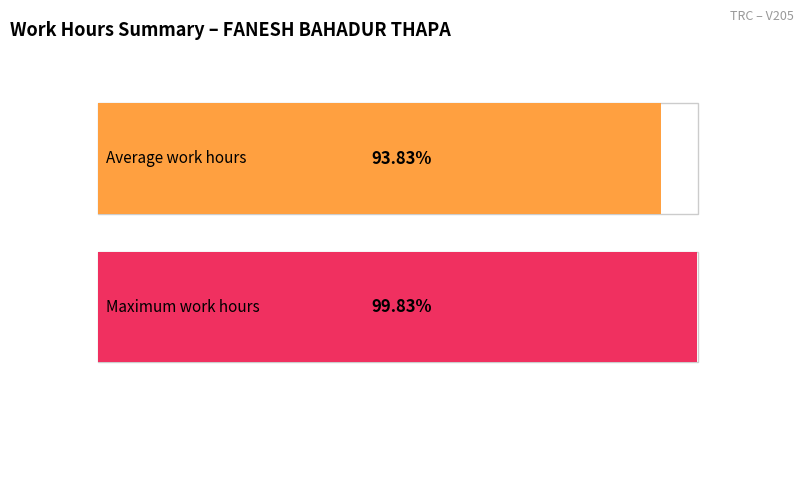

The value at 21 is 3.8. True or false?

False